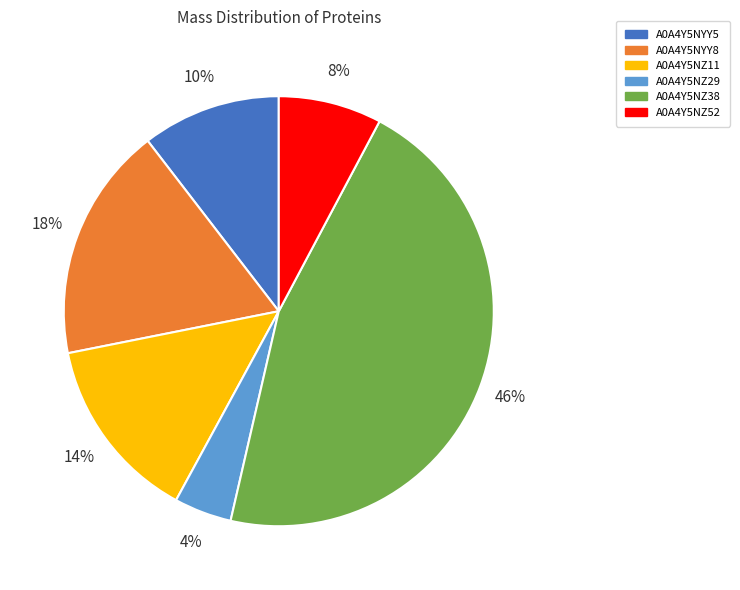

To the nearest percent, what percentage of the pie is A0A4Y5NYY5?

10%